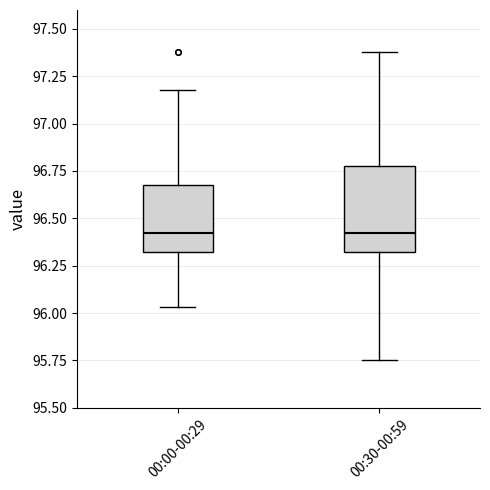

Which box is the tallest, from its lower edge to its upper edge?

00:30-00:59